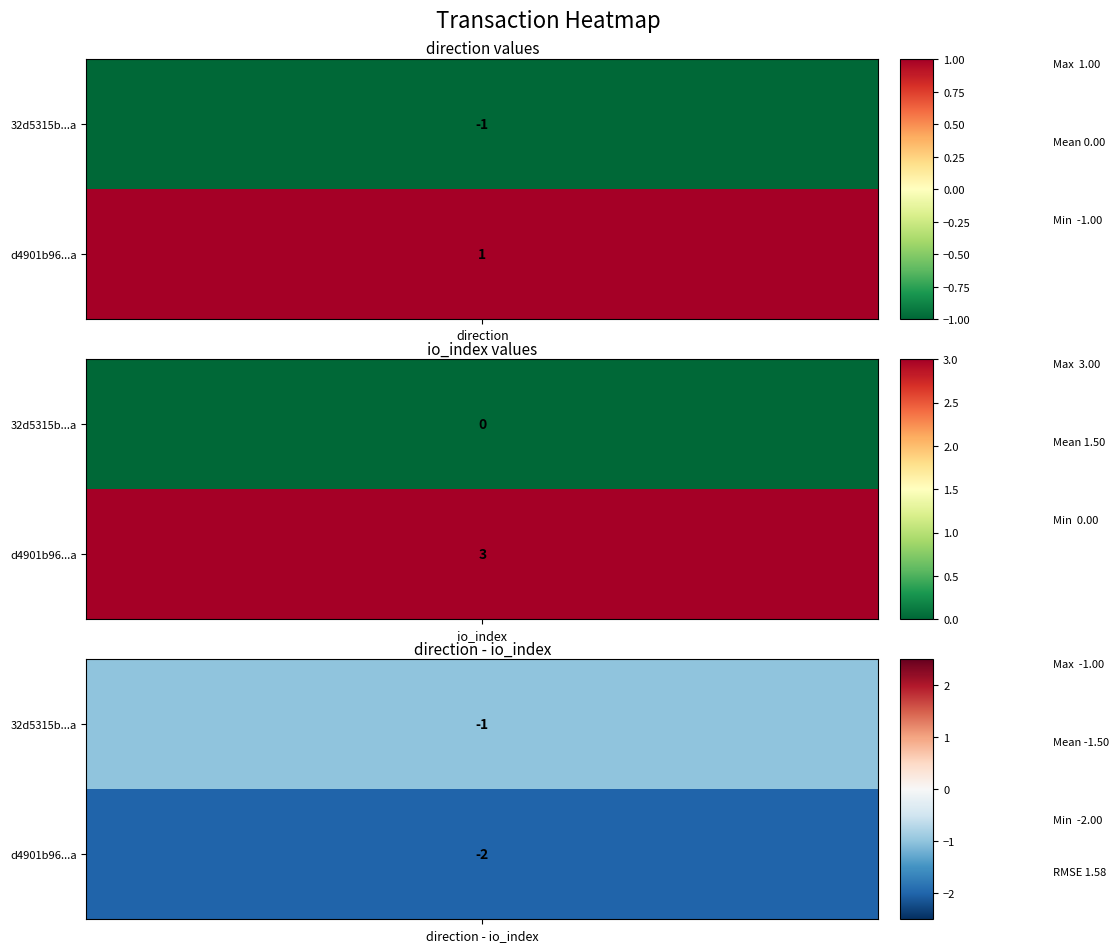

Reading right to left, extract all data points from this chart.

32d5315b142bacbc5905d3da912113baf04672a: 0	-1
d4901b963b1fdce28701ba48230466071ffb3ad: 3	1